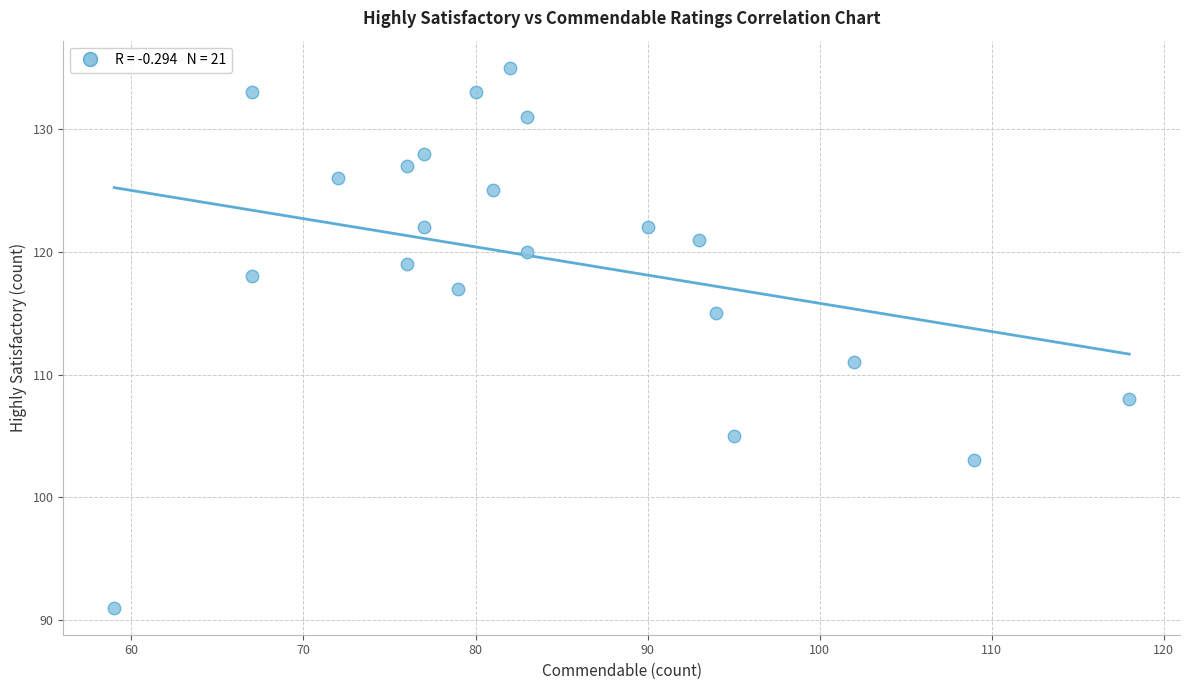

What is the range of X values (max minus min)?

59